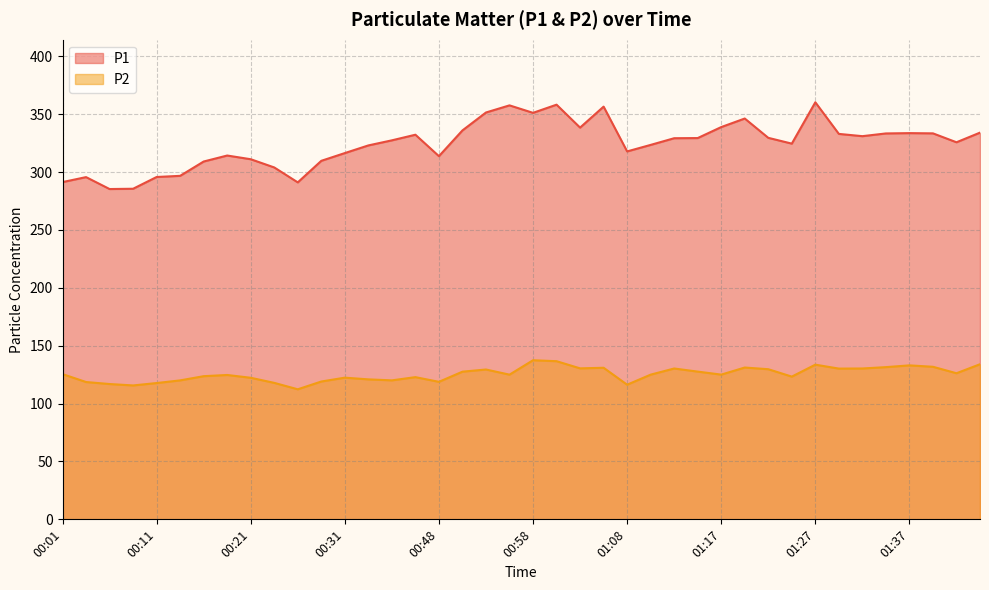

What is the difference between the highest and lowest values at 00:48?

194.9